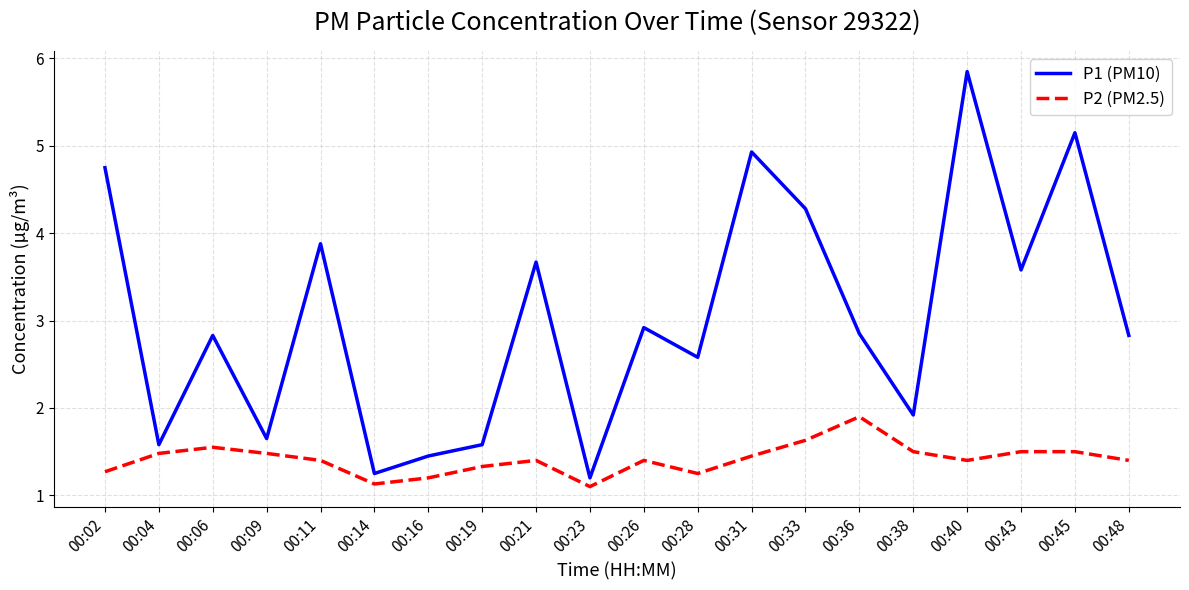

At which category does P2 (PM2.5) reach its first local peak?

00:06